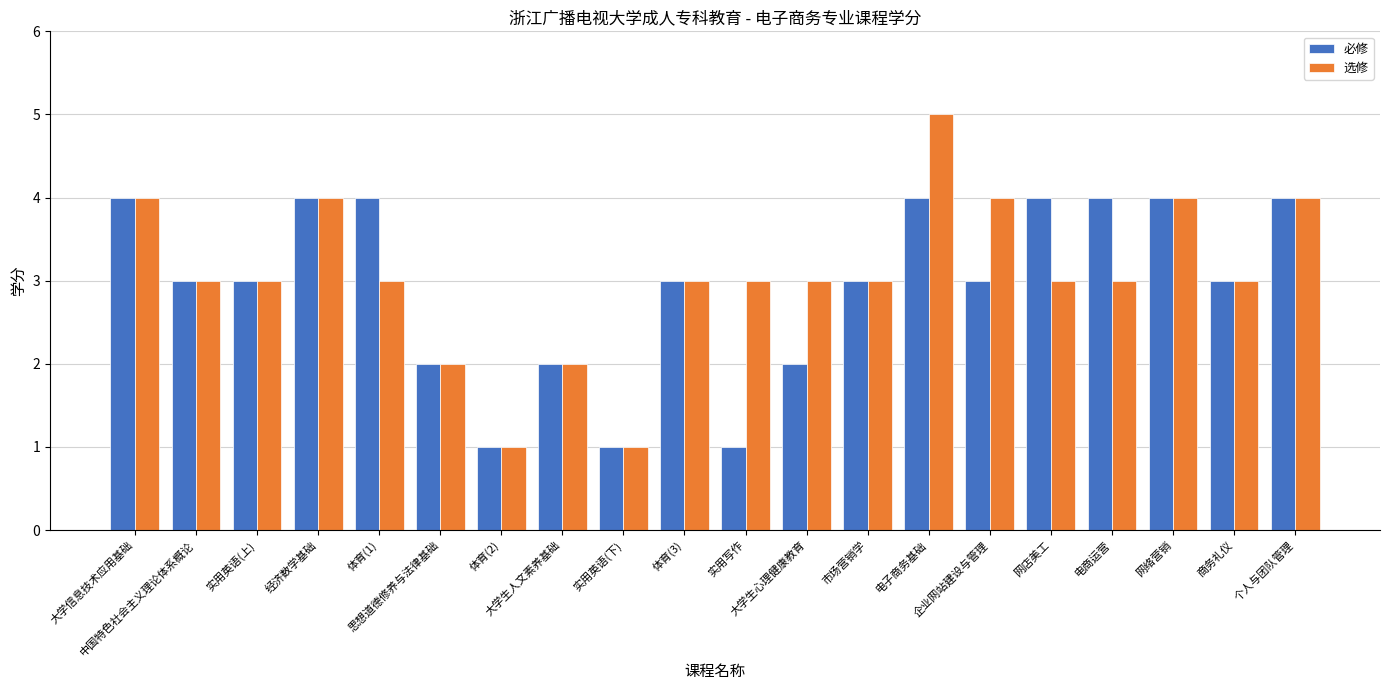

What is the difference between the highest and lowest values at 体育(1)?

1